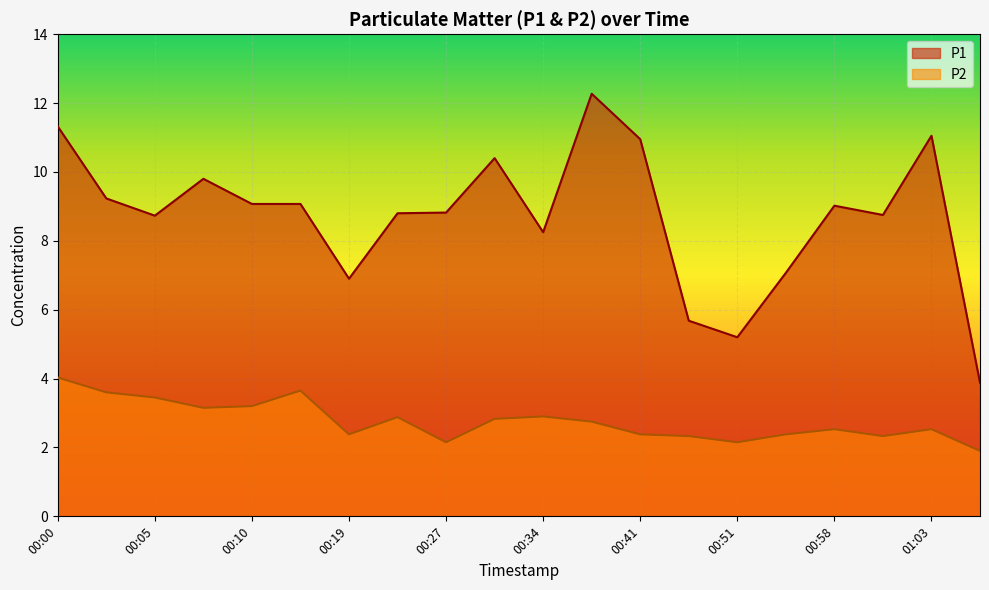

What is the label of the 2nd point from the right?

01:03